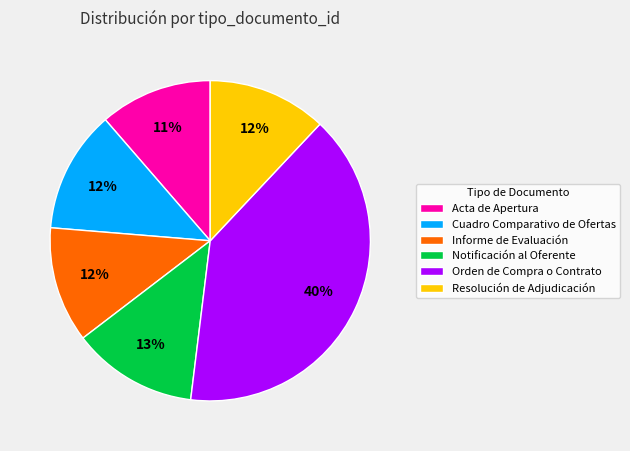

Is it true that Orden de Compra o Contrato is 40% of the pie?

True